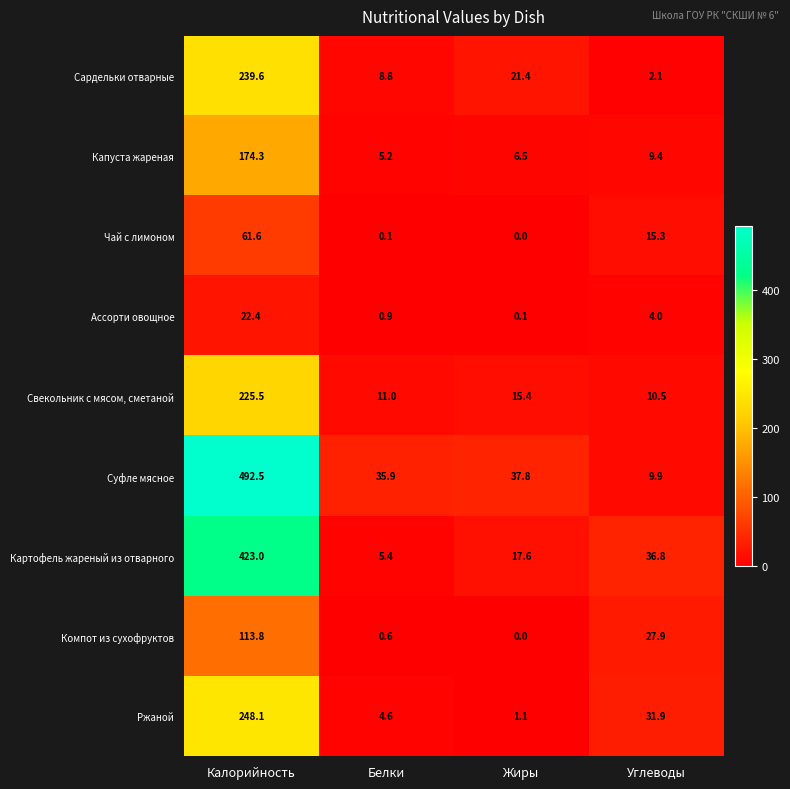

Which category has the highest value in the Компот из сухофруктов series?

Калорийность